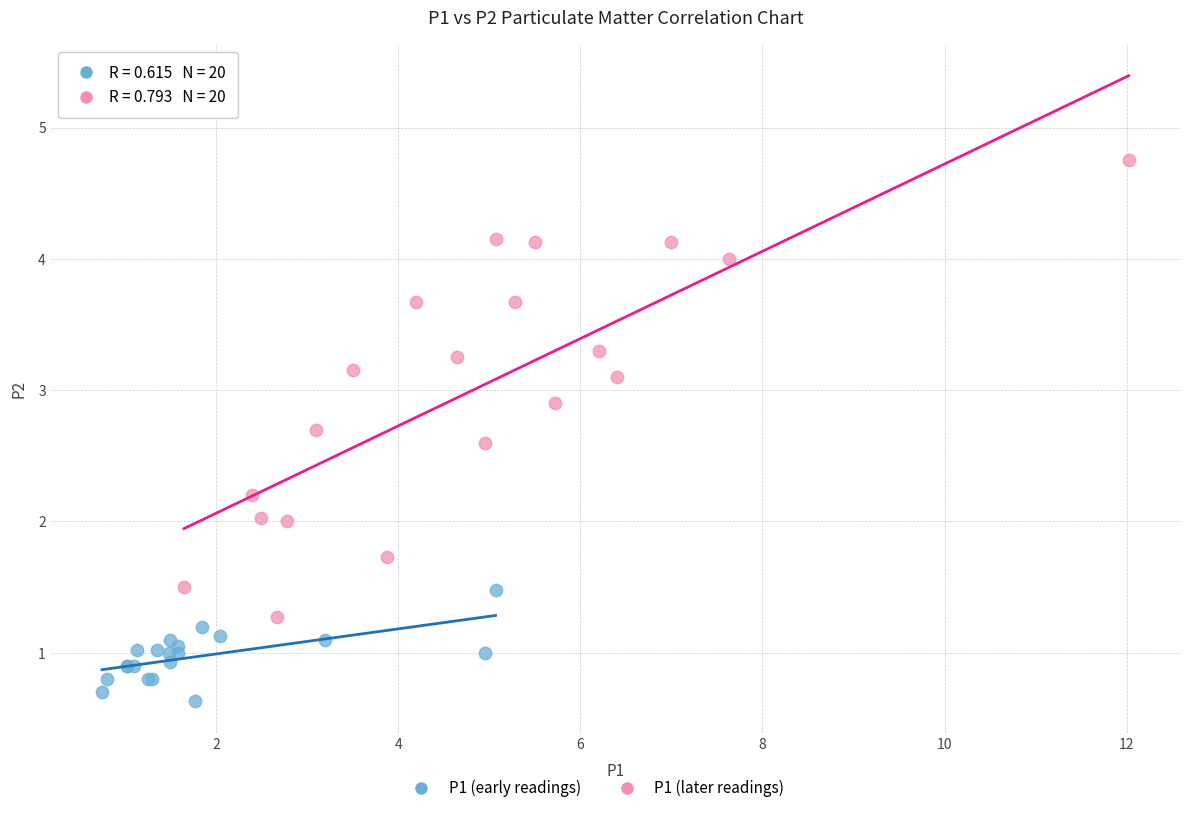

Which series has the widest spread of Y values?

P1 (later readings)